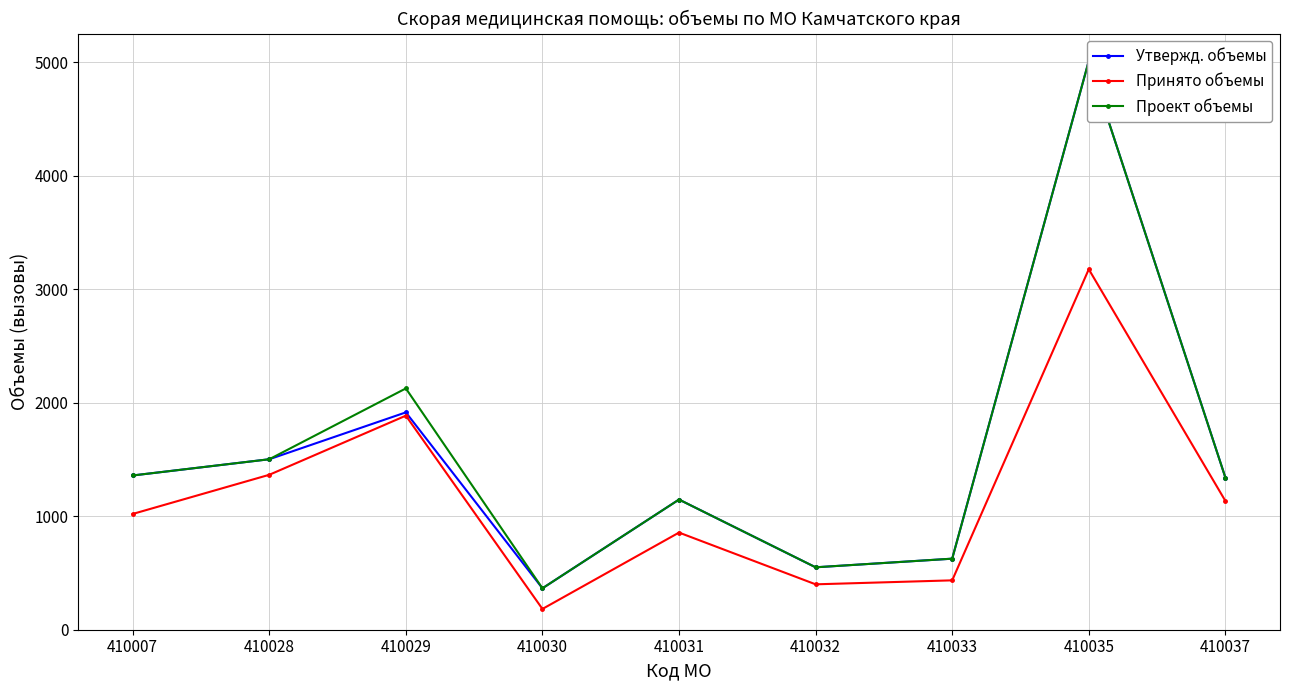

True or false: Утвержд. объемы and Принято объемы cross at least once.

False